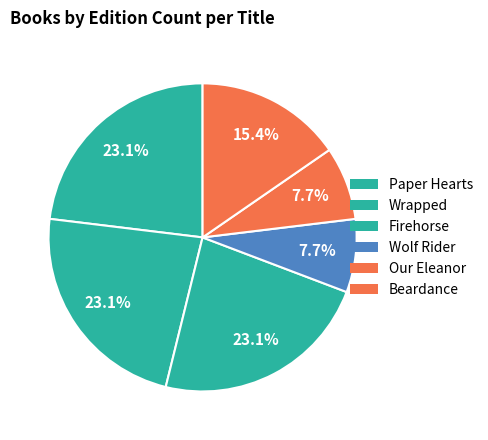

What portion of the pie excludes Wrapped?

76.9%